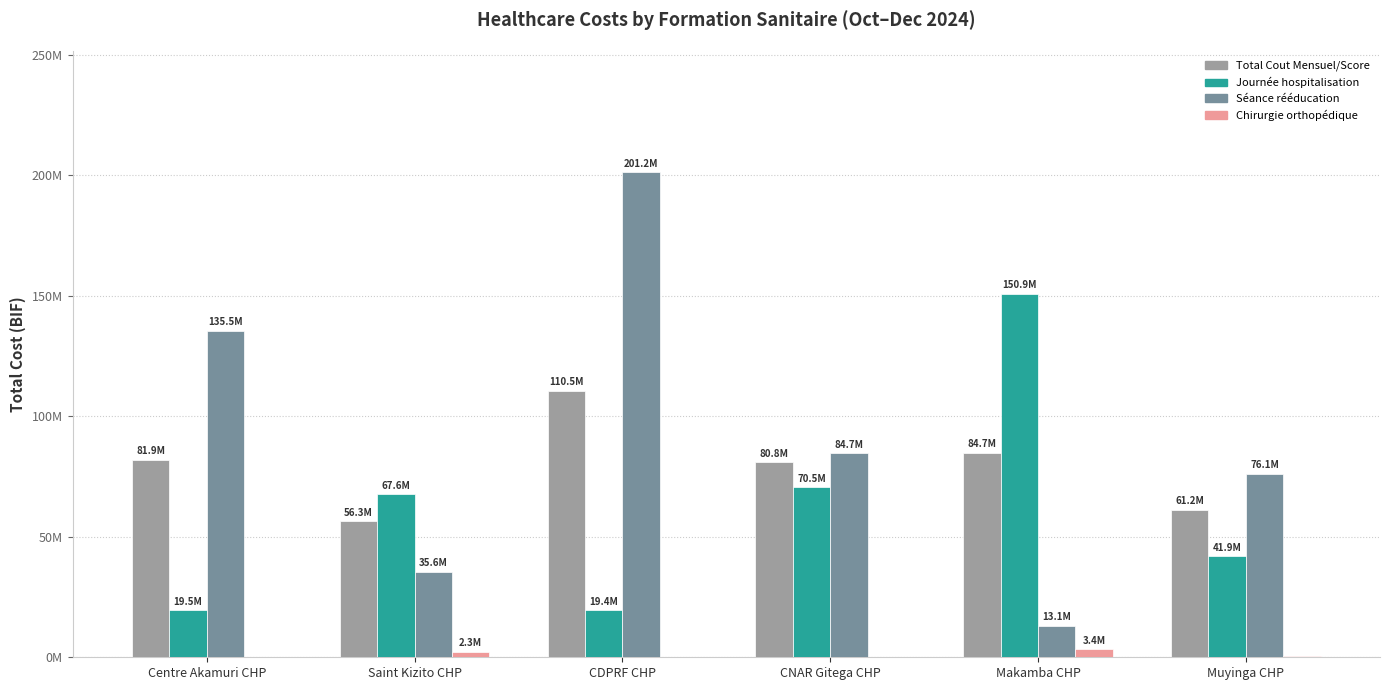

Does the chart contain stacked bars?

No